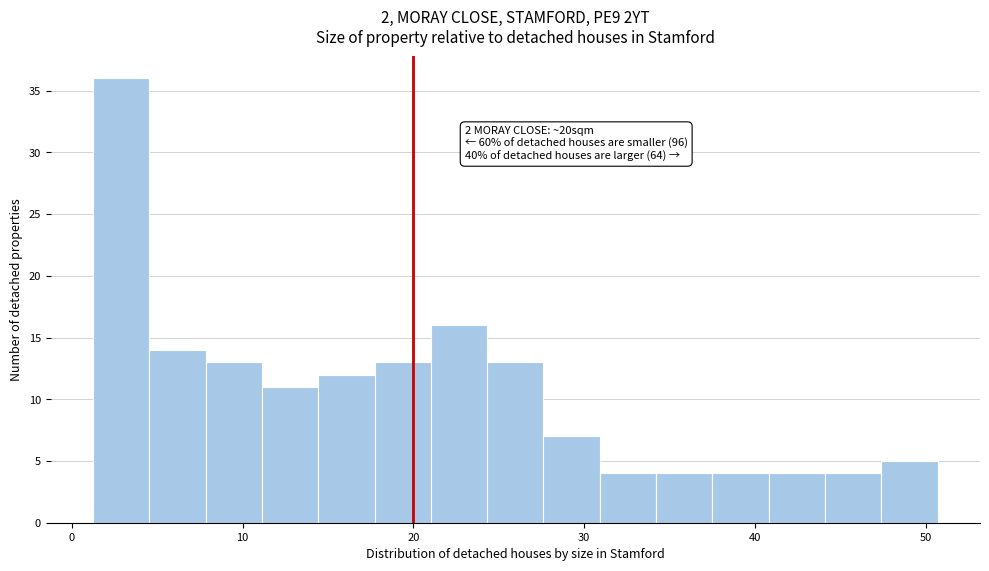

Around what value on the x-axis is the tallest bar? Give the approximate position of its centre, as read against the axis.

3